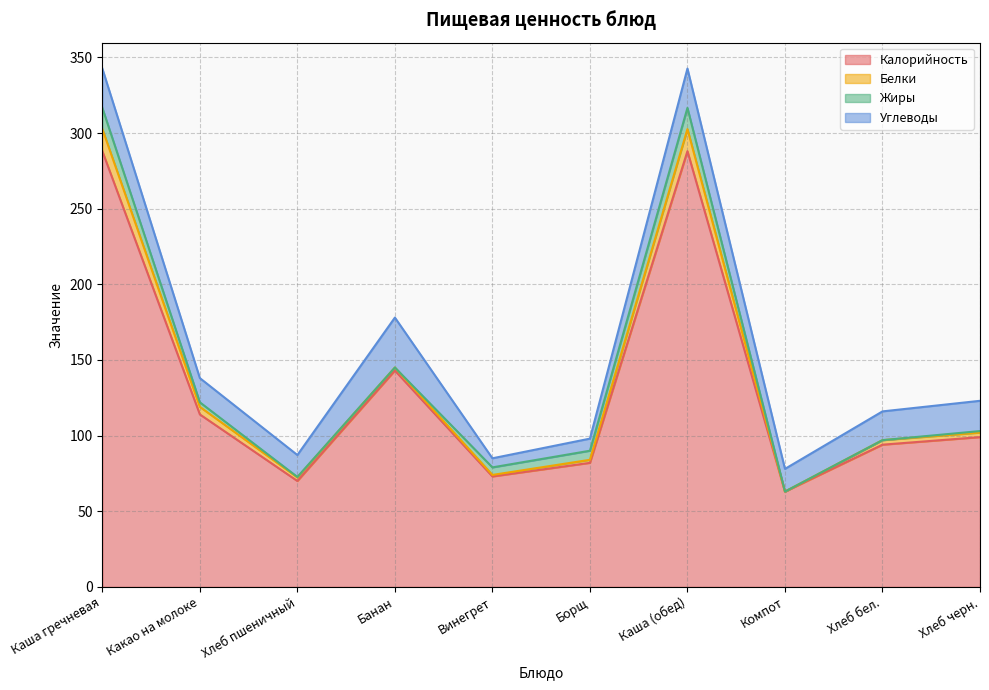

Which series has the largest range (max minus min)?

Калорийность